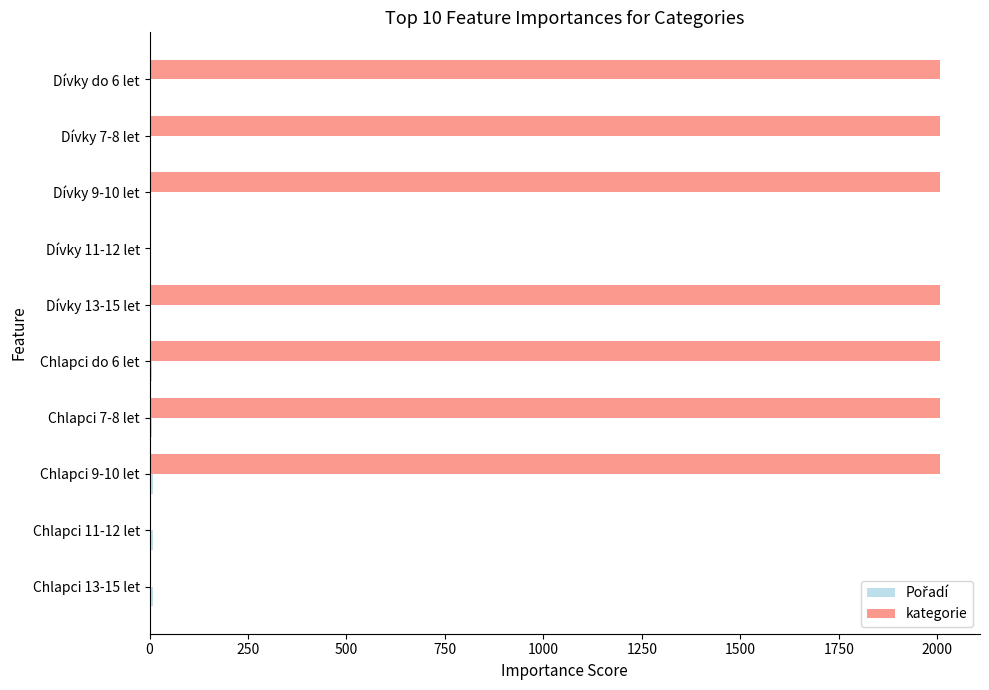

The value of kategorie at Dívky do 6 let is 3096. True or false?

False